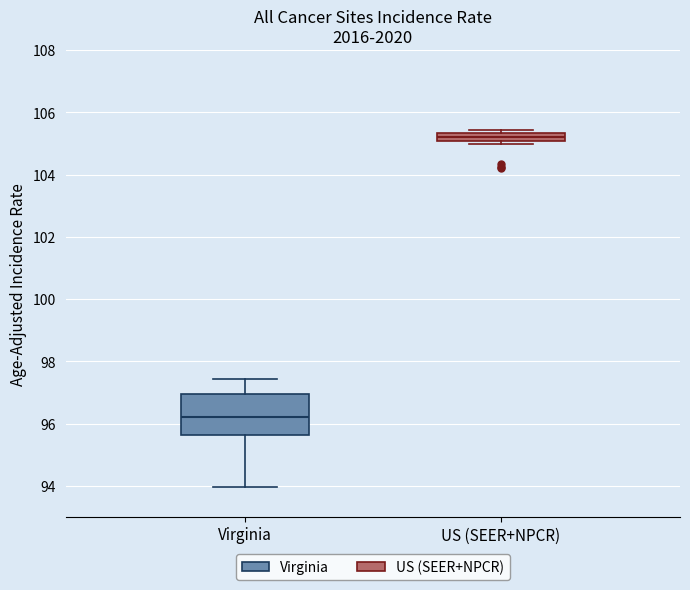

Where does the upper whisker of the box for Virginia end on the y-axis? The values are not printed on the chart, so give them approximately, as read against the axis.

97.4